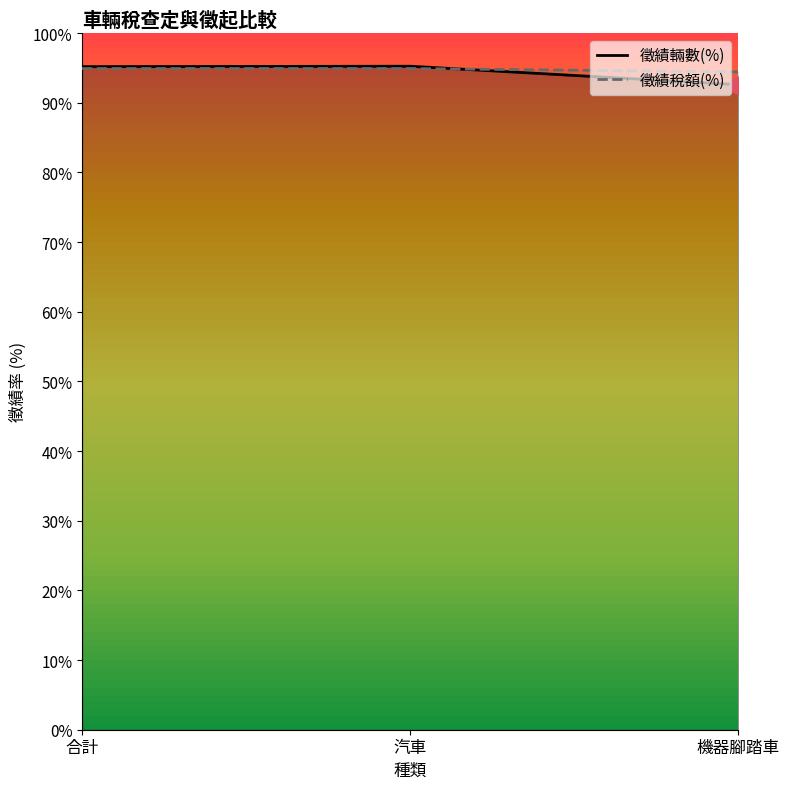

Which series has the widest spread of values?

徵績輛數(%)